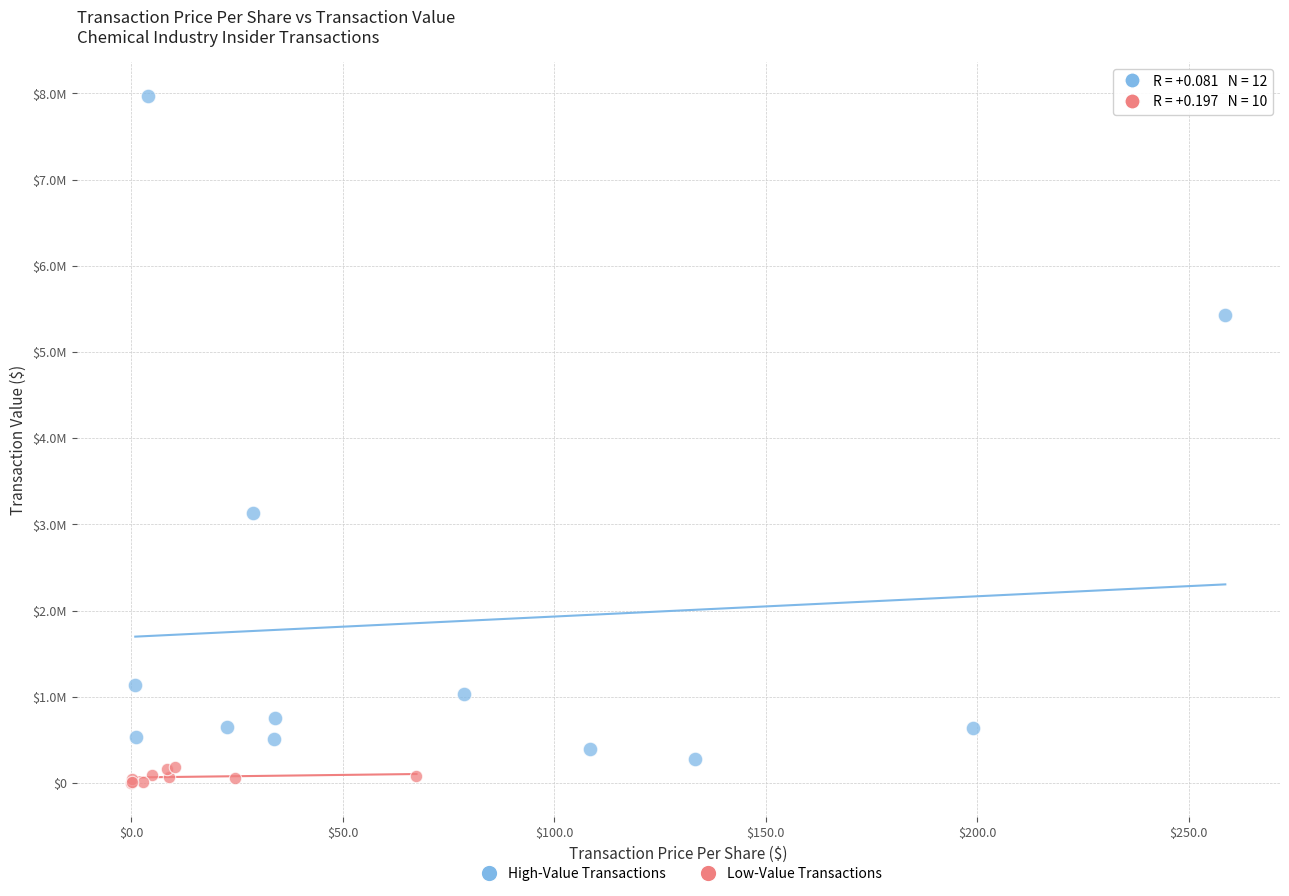

Which series has the largest Y range (max minus min)?

High-Value Transactions